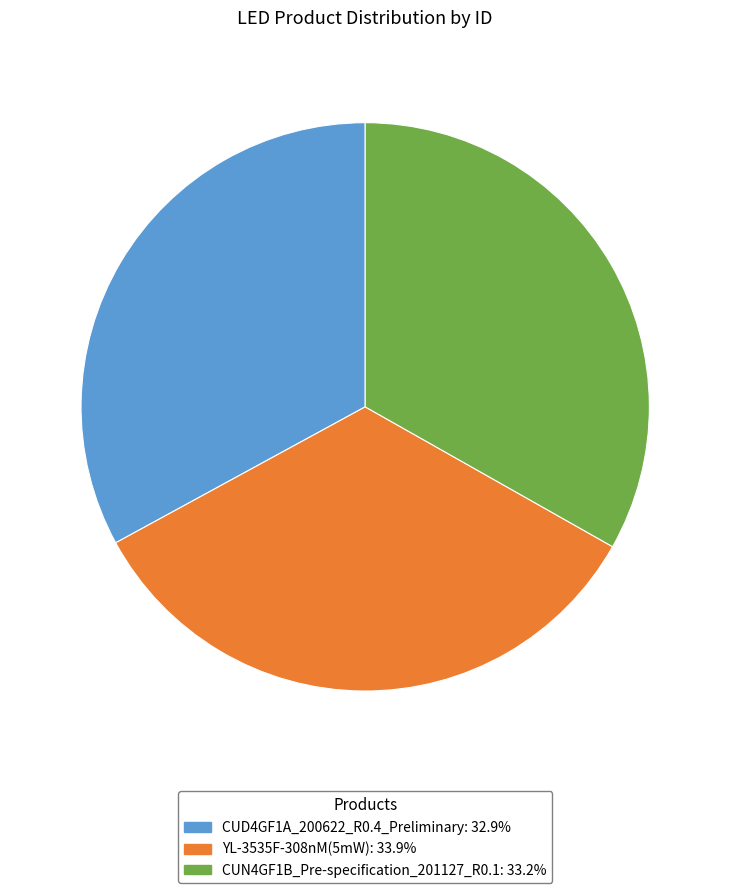

How many segments does this pie chart have?

3